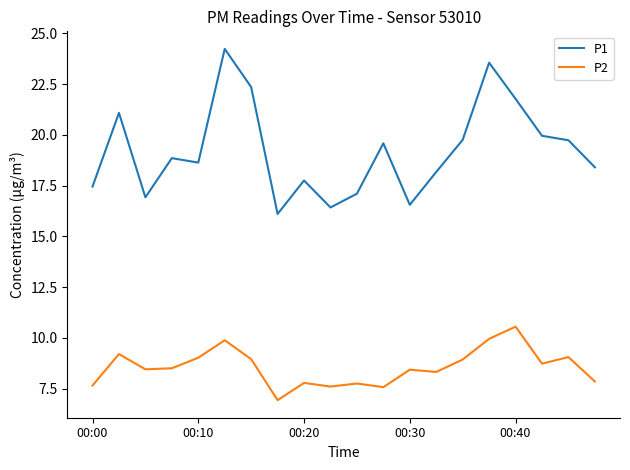

Rank the series by their average value, from highest to lowest.

P1, P2